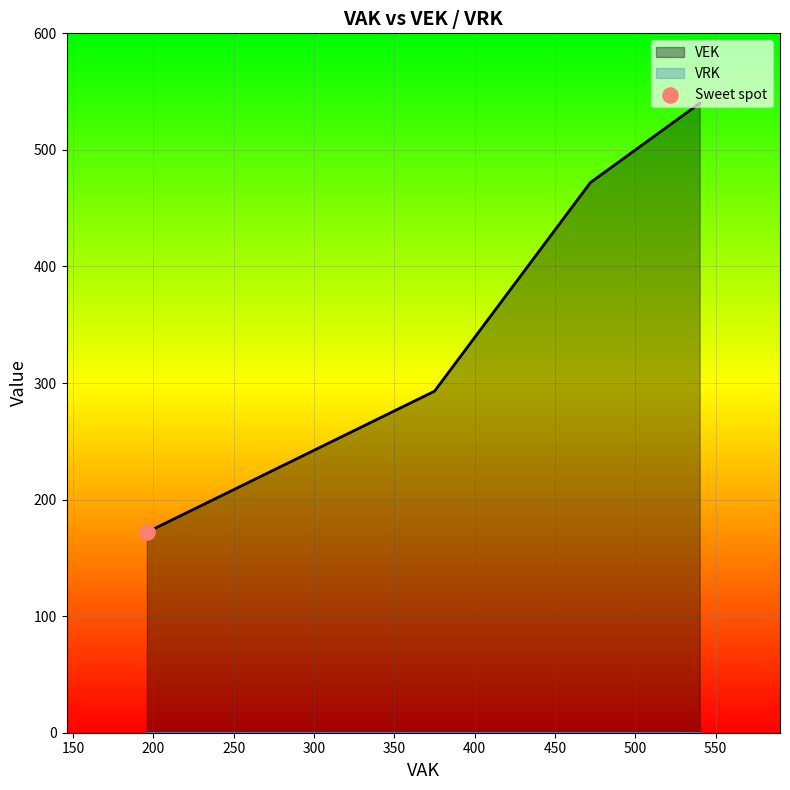

Which series contains the lowest Y value?

VRK